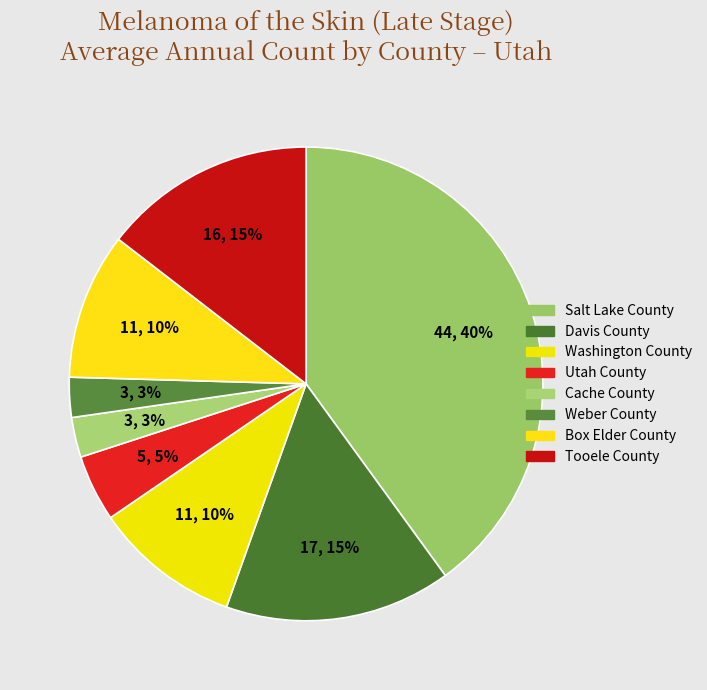

To the nearest percent, what portion does Tooele County represent?

15%